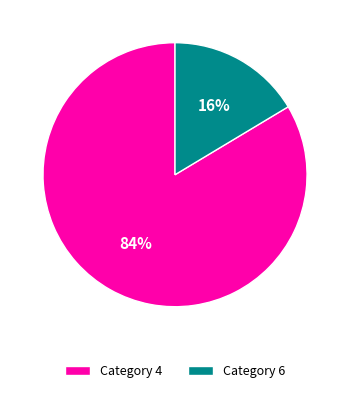

What is the largest slice in the pie chart?

Category 4